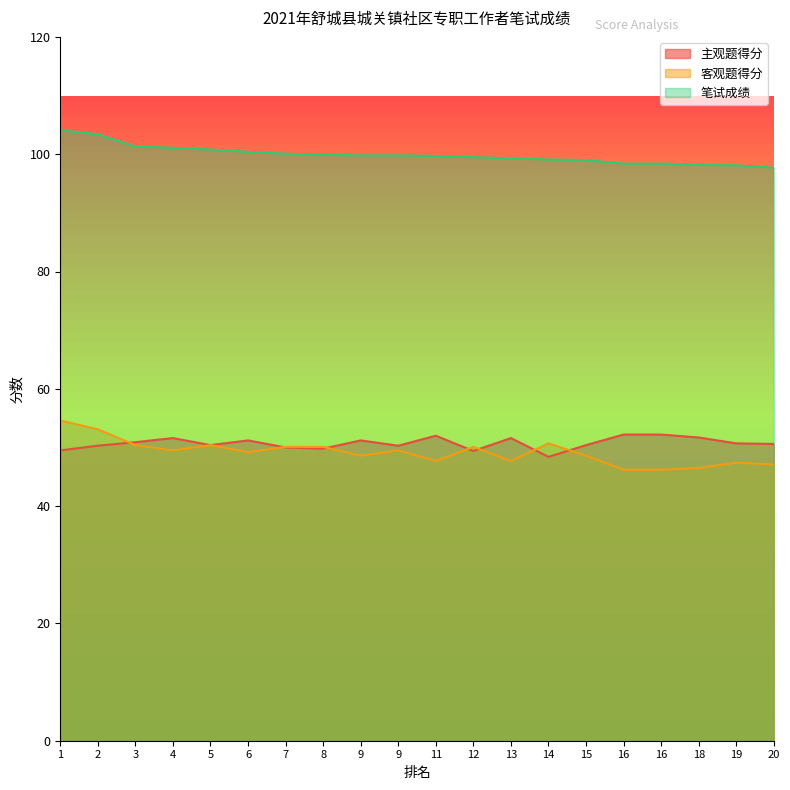

True or false: 主观题得分 has more than 2 interior local peaks.

True